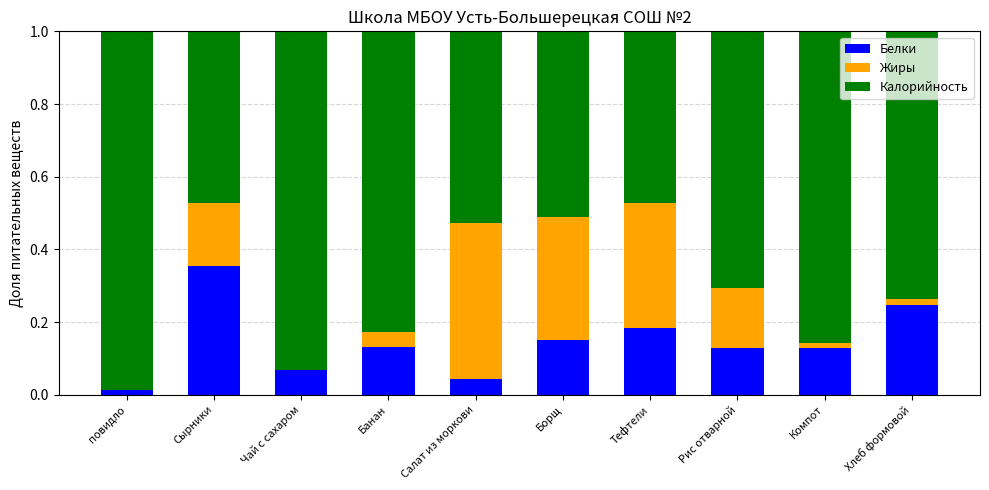

Is it true that Белки equals 0.1 at Сырники?

False